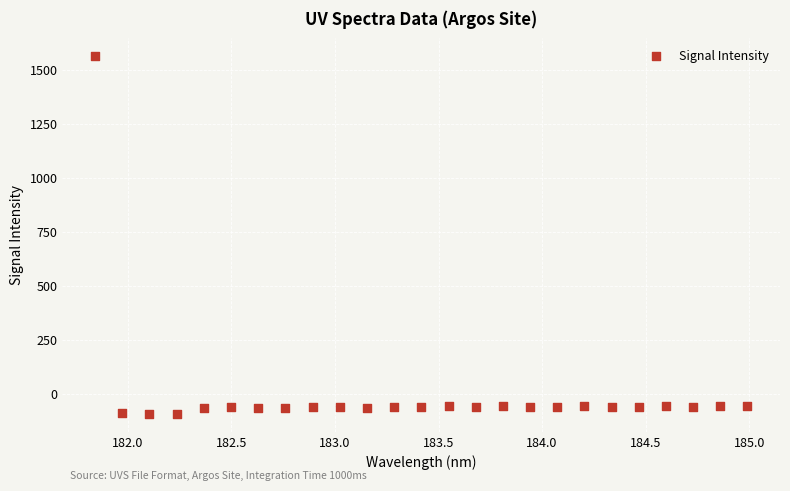

What is the range of X values (max minus min)?

3.1